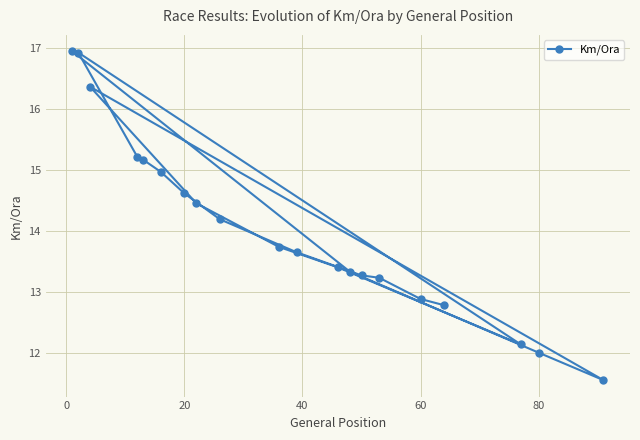

The chart shows a value of 21.5 at 20. True or false?

False